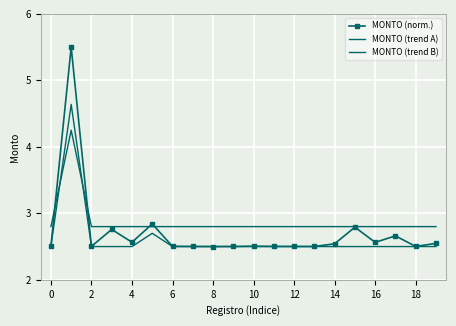

True or false: MONTO (trend A) and MONTO (norm.) intersect in this chart.

False